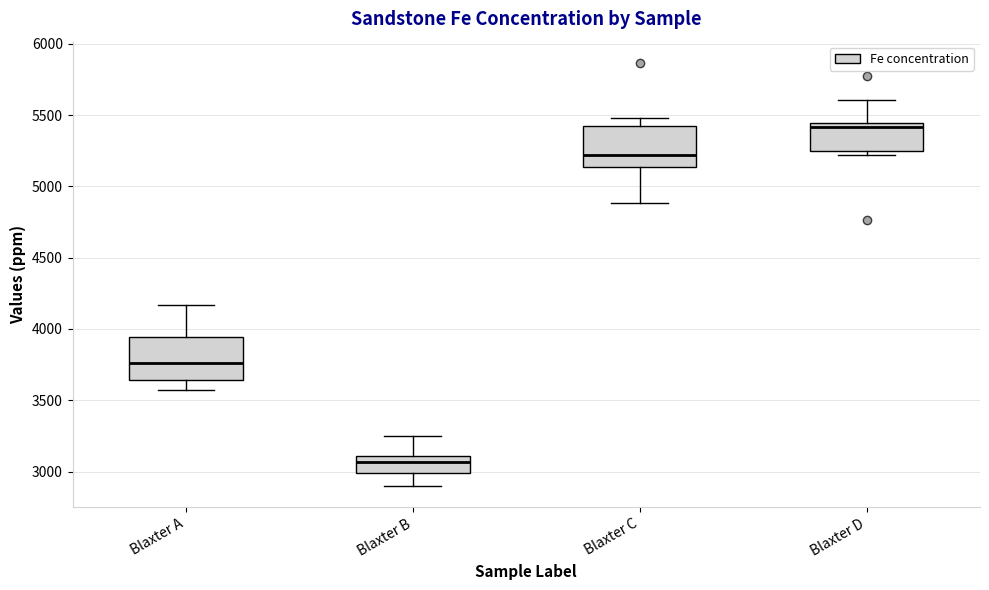

Which box has the highest median line?

Blaxter D